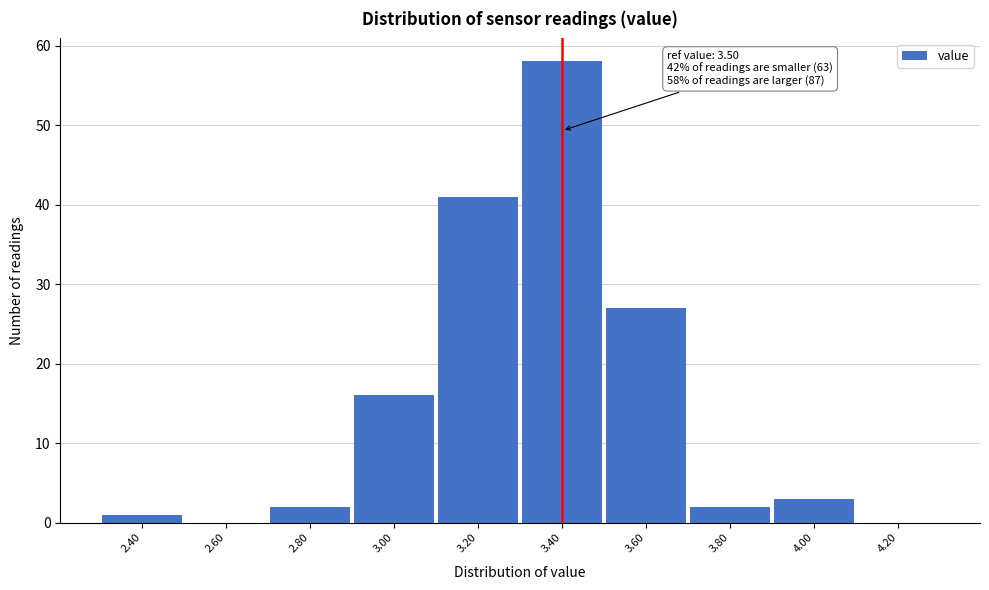

Reading left to right, extract all data points from this chart.

2.40=1	2.60=0	2.80=2	3.00=16	3.20=41	3.40=58	3.60=27	3.80=2	4.00=3	4.20=0